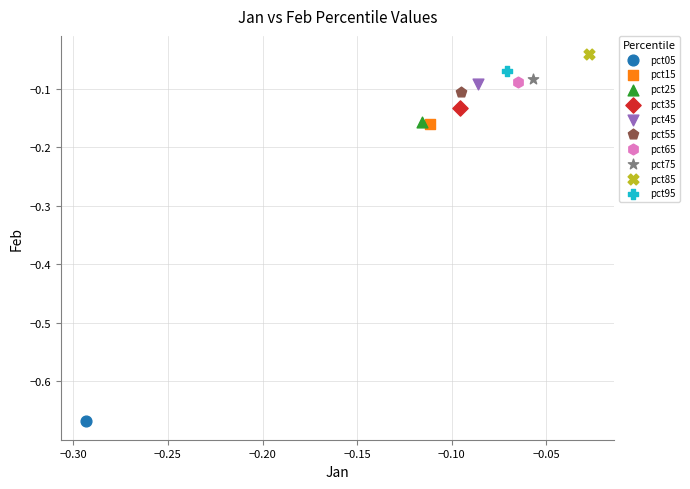

Which series contains the highest Y value?

pct85